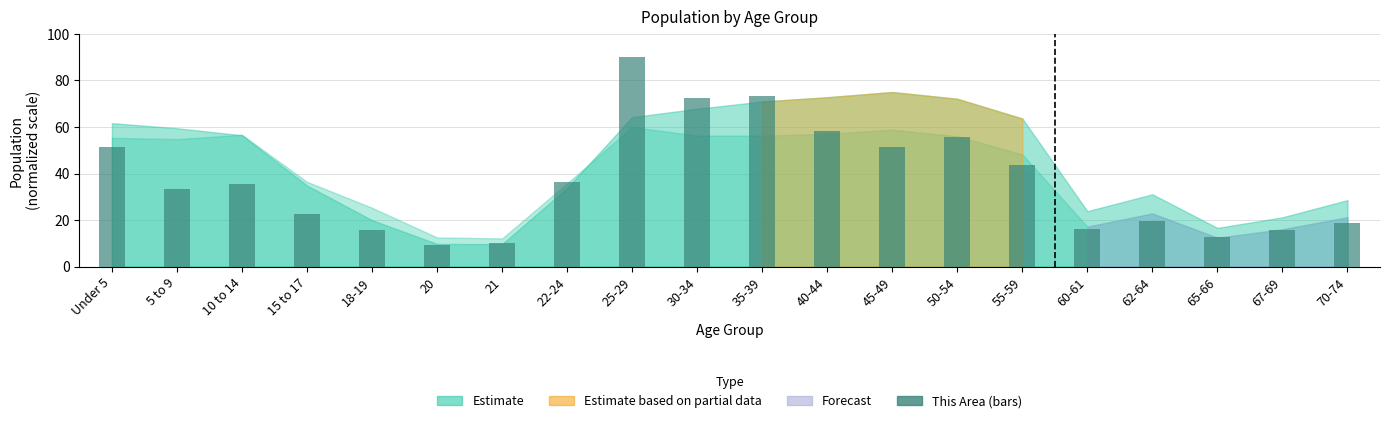

What is the approximate value at 22-24?

36.2